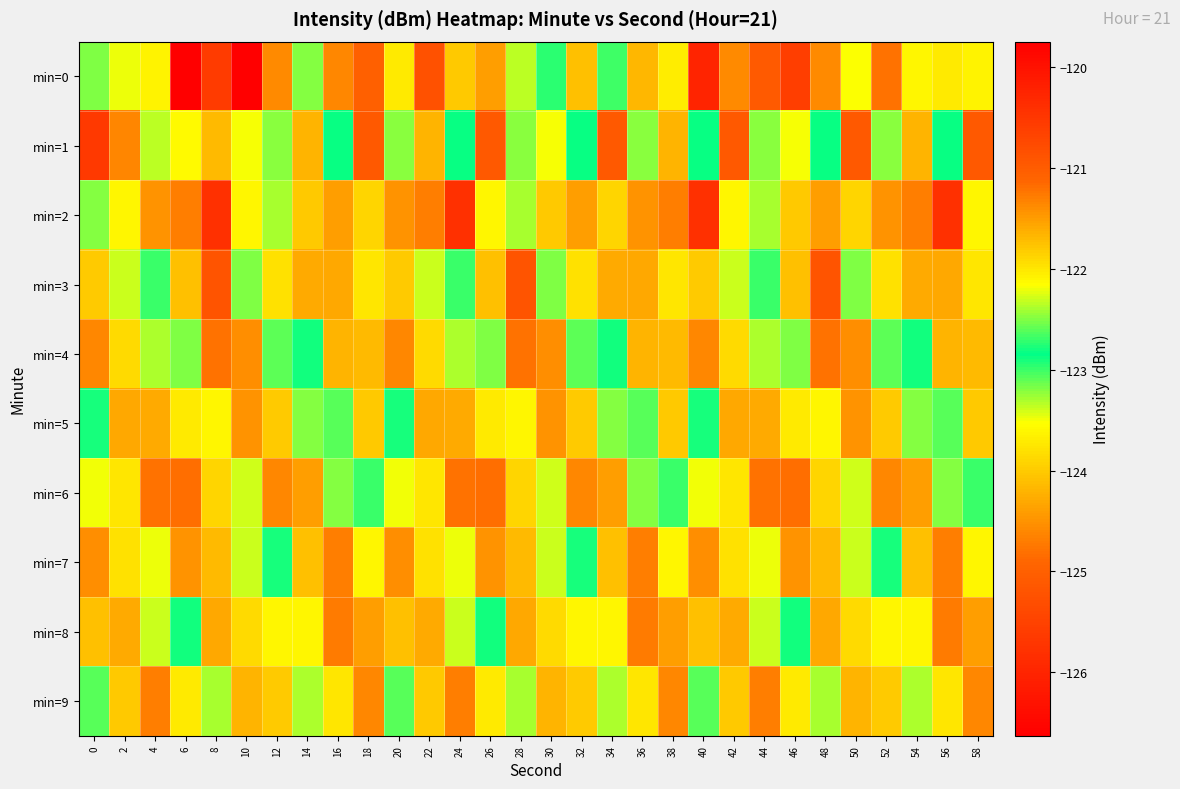

Reading right to left, what are all the values shown in this chart?

min=0: 58=-123.6	56=-123.7	54=-123.6	52=-121.2	50=-123.5	48=-124.6	46=-125.6	44=-121.0	42=-124.6	40=-120.2	38=-123.7	36=-124.2	34=-123.0	32=-124.1	30=-123.0	28=-122.4	26=-121.5	24=-124.0	22=-125.2	20=-123.7	18=-125.0	16=-124.6	14=-123.2	12=-121.4	10=-126.6	8=-125.6	6=-119.7	4=-123.6	2=-122.2	0=-122.5
min=1: 58=-125.1	56=-122.8	54=-124.2	52=-122.5	50=-125.1	48=-122.8	46=-122.2	44=-122.5	42=-125.1	40=-122.8	38=-124.2	36=-122.5	34=-125.1	32=-122.8	30=-122.2	28=-122.5	26=-125.1	24=-122.8	22=-124.2	20=-122.5	18=-125.1	16=-122.8	14=-124.2	12=-122.5	10=-122.2	8=-124.2	6=-122.1	4=-122.3	2=-121.4	0=-125.6
min=2: 58=-123.6	56=-125.8	54=-121.3	52=-124.5	50=-123.9	48=-121.5	46=-124.0	44=-122.4	42=-123.6	40=-125.8	38=-121.3	36=-124.5	34=-123.9	32=-121.5	30=-124.0	28=-122.4	26=-123.6	24=-125.8	22=-121.3	20=-124.5	18=-123.9	16=-121.5	14=-124.0	12=-122.4	10=-123.6	8=-125.8	6=-121.3	4=-124.5	2=-122.1	0=-123.2
min=3: 58=-122.0	56=-124.3	54=-121.6	52=-123.8	50=-122.5	48=-120.9	46=-124.1	44=-122.7	42=-123.4	40=-121.8	38=-122.0	36=-124.3	34=-121.6	32=-123.8	30=-122.5	28=-120.9	26=-124.1	24=-122.7	22=-123.4	20=-121.8	18=-122.0	16=-124.3	14=-121.6	12=-123.8	10=-122.5	8=-120.9	6=-124.1	4=-122.7	2=-123.4	0=-121.8
min=4: 58=-121.7	56=-124.2	54=-122.8	52=-123.1	50=-121.4	48=-124.8	46=-122.5	44=-123.3	42=-121.9	40=-124.6	38=-121.7	36=-124.2	34=-122.8	32=-123.1	30=-121.4	28=-124.8	26=-122.5	24=-123.3	22=-121.9	20=-124.6	18=-121.7	16=-124.2	14=-122.8	12=-123.1	10=-121.4	8=-124.8	6=-122.5	4=-123.3	2=-121.9	0=-124.6
min=5: 58=-124.0	56=-122.6	54=-123.2	52=-121.8	50=-124.5	48=-122.1	46=-123.7	44=-121.6	42=-124.3	40=-122.9	38=-124.0	36=-122.6	34=-123.2	32=-121.8	30=-124.5	28=-122.1	26=-123.7	24=-121.6	22=-124.3	20=-122.9	18=-124.0	16=-122.6	14=-123.2	12=-121.8	10=-124.5	8=-122.1	6=-123.7	4=-121.6	2=-124.3	0=-122.9
min=6: 58=-122.7	56=-123.2	54=-121.5	52=-124.6	50=-122.3	48=-123.9	46=-121.2	44=-124.8	42=-122.0	40=-123.5	38=-122.7	36=-123.2	34=-121.5	32=-124.6	30=-122.3	28=-123.9	26=-121.2	24=-124.8	22=-122.0	20=-123.5	18=-122.7	16=-123.2	14=-121.5	12=-124.6	10=-122.3	8=-123.9	6=-121.2	4=-124.8	2=-122.0	0=-123.5
min=7: 58=-123.6	56=-121.3	54=-124.1	52=-122.9	50=-123.4	48=-121.7	46=-124.5	44=-122.2	42=-123.8	40=-121.4	38=-123.6	36=-121.3	34=-124.1	32=-122.9	30=-123.4	28=-121.7	26=-124.5	24=-122.2	22=-123.8	20=-121.4	18=-123.6	16=-121.3	14=-124.1	12=-122.9	10=-123.4	8=-121.7	6=-124.5	4=-122.2	2=-123.8	0=-121.4
min=8: 58=-121.5	56=-124.7	54=-122.1	52=-123.6	50=-121.9	48=-124.3	46=-122.8	44=-123.4	42=-121.6	40=-124.1	38=-121.5	36=-124.7	34=-122.1	32=-123.6	30=-121.9	28=-124.3	26=-122.8	24=-123.4	22=-121.6	20=-124.1	18=-121.5	16=-124.7	14=-122.1	12=-123.6	10=-121.9	8=-124.3	6=-122.8	4=-123.4	2=-121.6	0=-124.1
min=9: 58=-124.6	56=-122.0	54=-123.3	52=-121.8	50=-124.2	48=-122.4	46=-123.7	44=-121.3	42=-124.0	40=-122.6	38=-124.6	36=-122.0	34=-123.3	32=-121.8	30=-124.2	28=-122.4	26=-123.7	24=-121.3	22=-124.0	20=-122.6	18=-124.6	16=-122.0	14=-123.3	12=-121.8	10=-124.2	8=-122.4	6=-123.7	4=-121.3	2=-124.0	0=-122.6